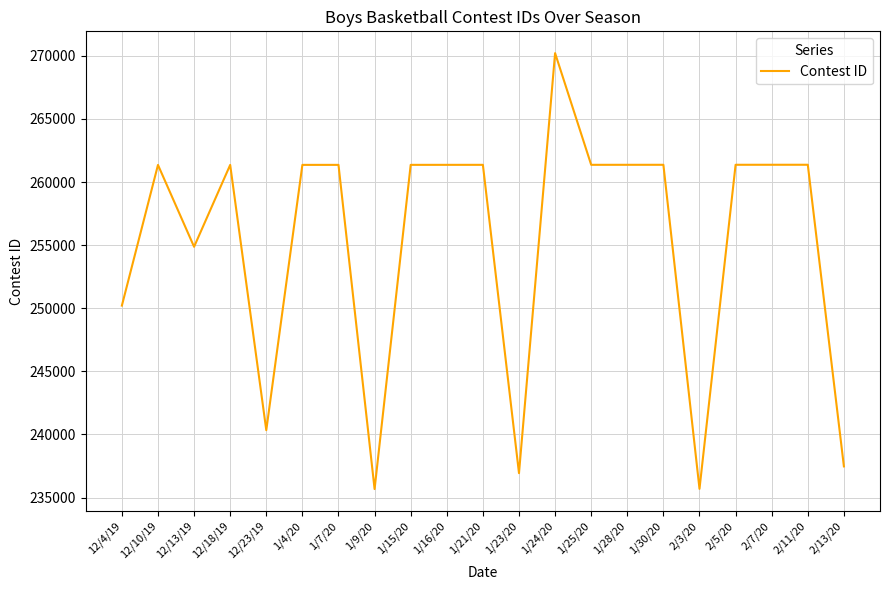

What is the greatest value displayed?

270216